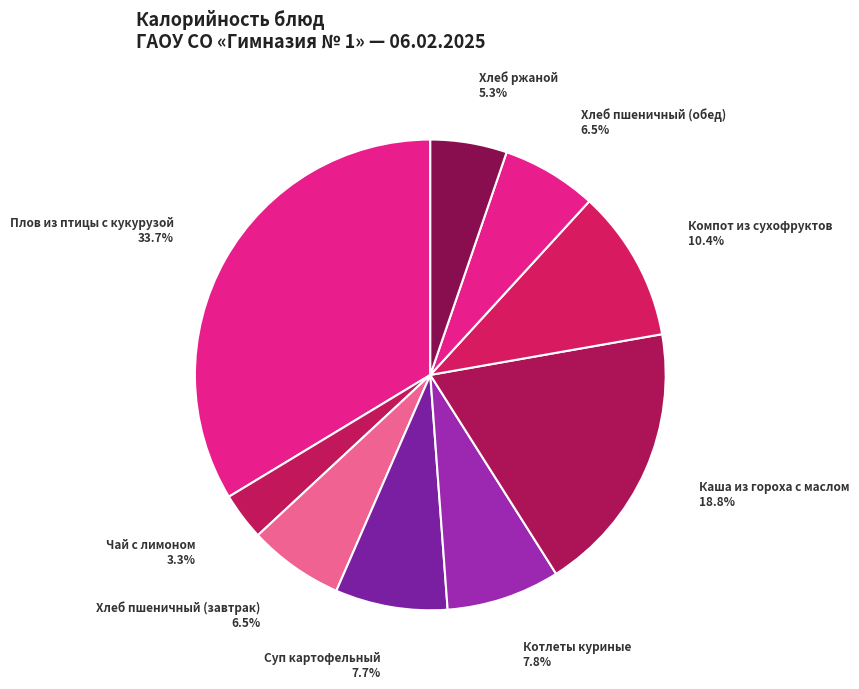

Approximately how many times larger is the value at Суп картофельный compared to Каша из гороха с маслом?

0.4